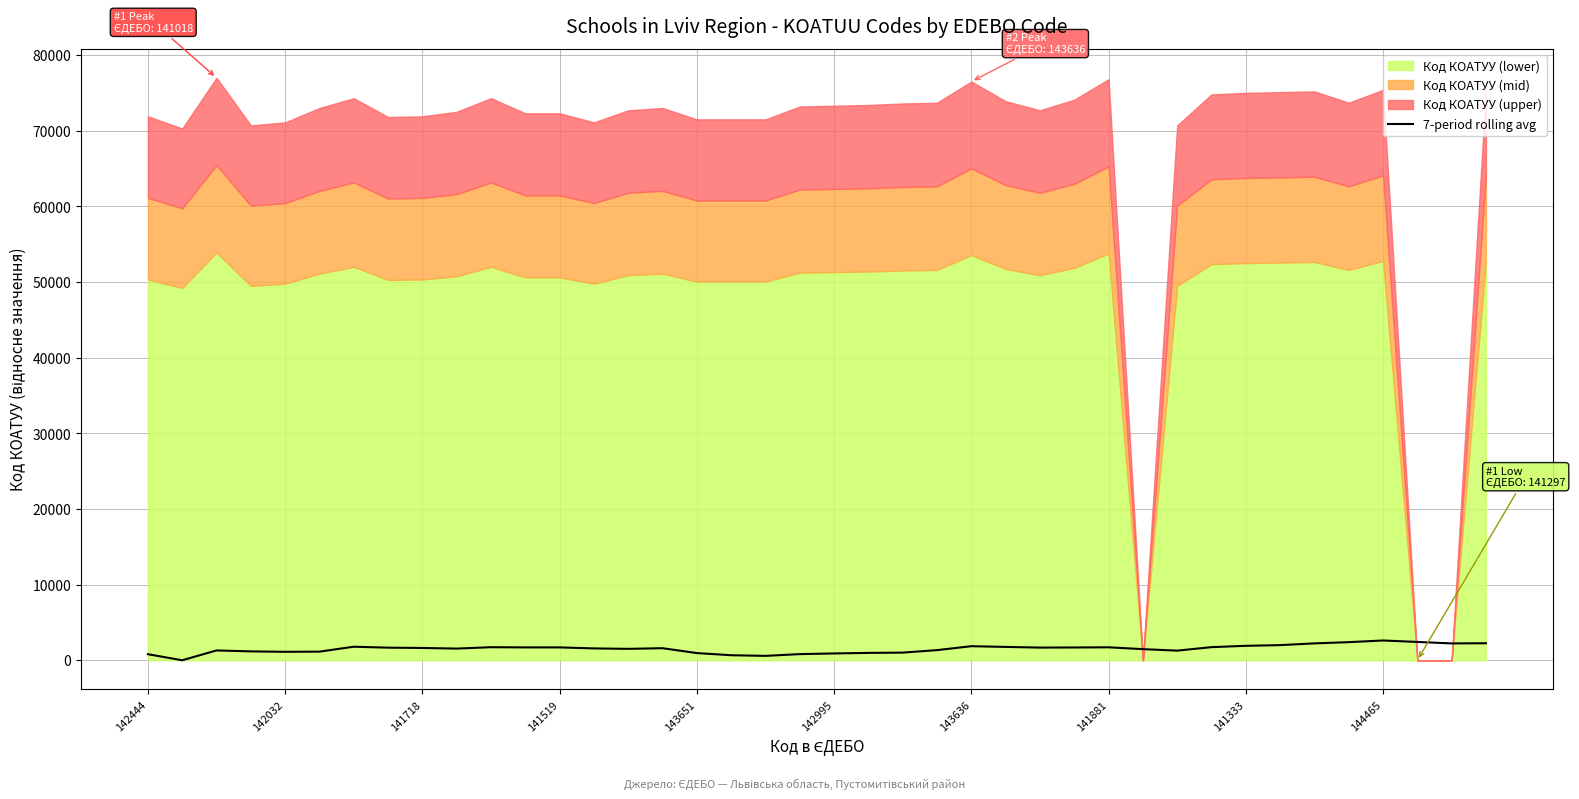

What is the value of the 17th point from the left?

950